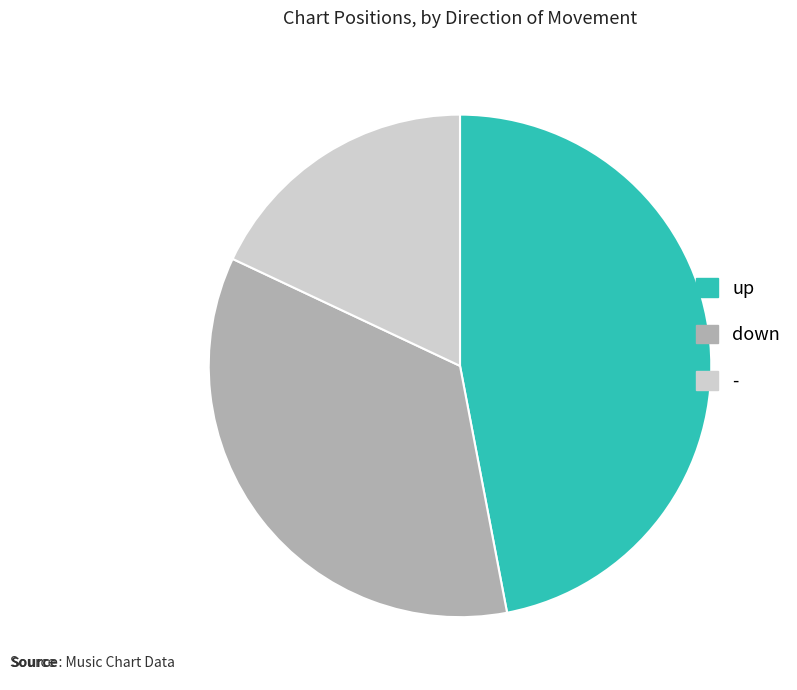

What is the ratio of the value at up to the value at down?

1.3